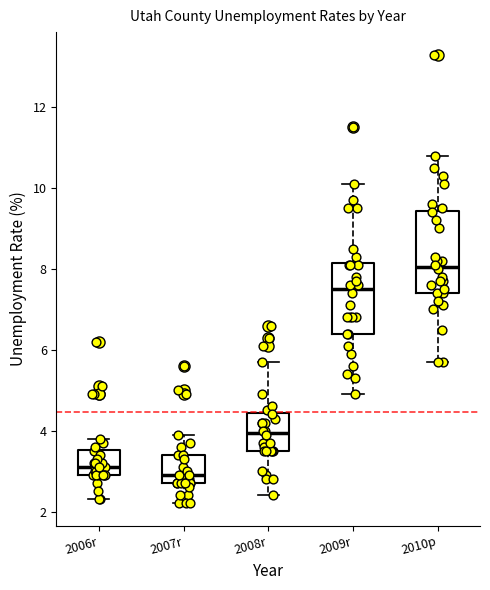

Reading left to right, transcribe this box plot: for each box, give where its median line is, the range the box spans, and where its two whiskers end, as read against the y-axis. The values are not printed on the chart, so give them approximately, as read against the axis.

2006r: median 3.2, box 3.0 to 3.6, whiskers 2.4 to 3.8
2007r: median 3.0, box 2.8 to 3.4, whiskers 2.2 to 4.0
2008r: median 4.0, box 3.6 to 4.4, whiskers 2.4 to 5.8
2009r: median 7.6, box 6.4 to 8.2, whiskers 5.0 to 10.2
2010p: median 8.0, box 7.4 to 9.4, whiskers 5.8 to 10.8